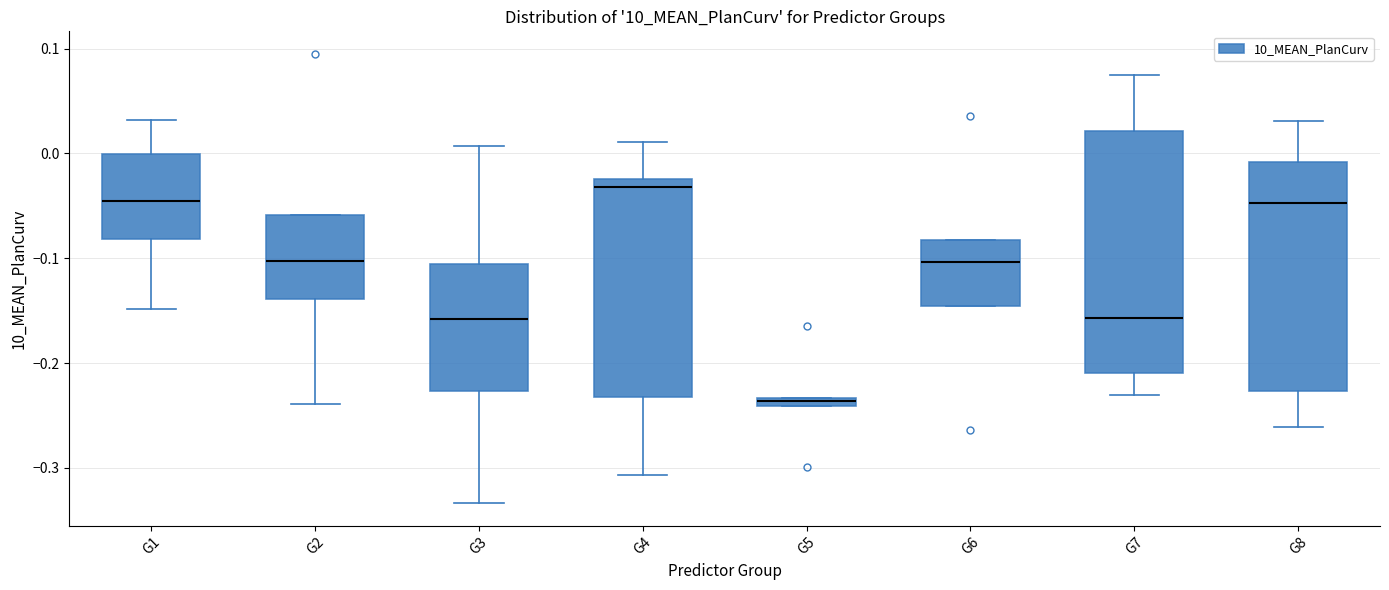

Which box's median line is the lowest?

G5